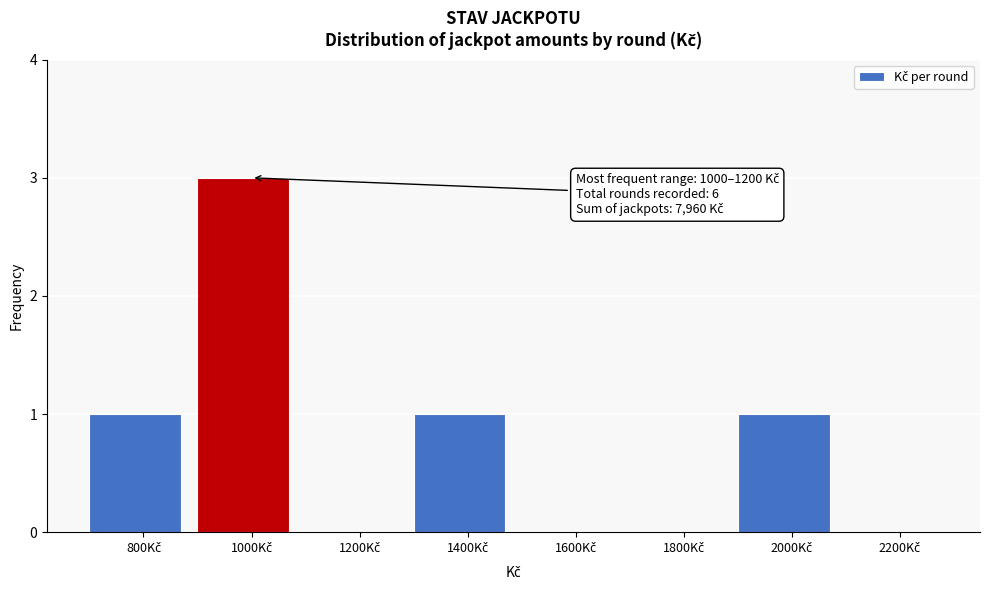

What is the greatest value displayed?

3